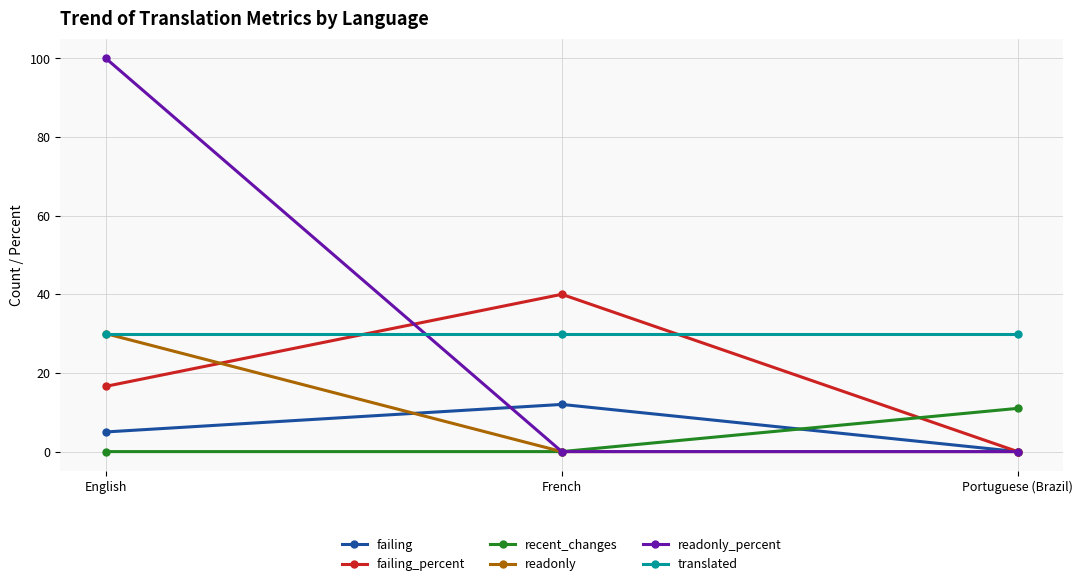

True or false: failing_percent has a value of 27.8 at Portuguese (Brazil).

False